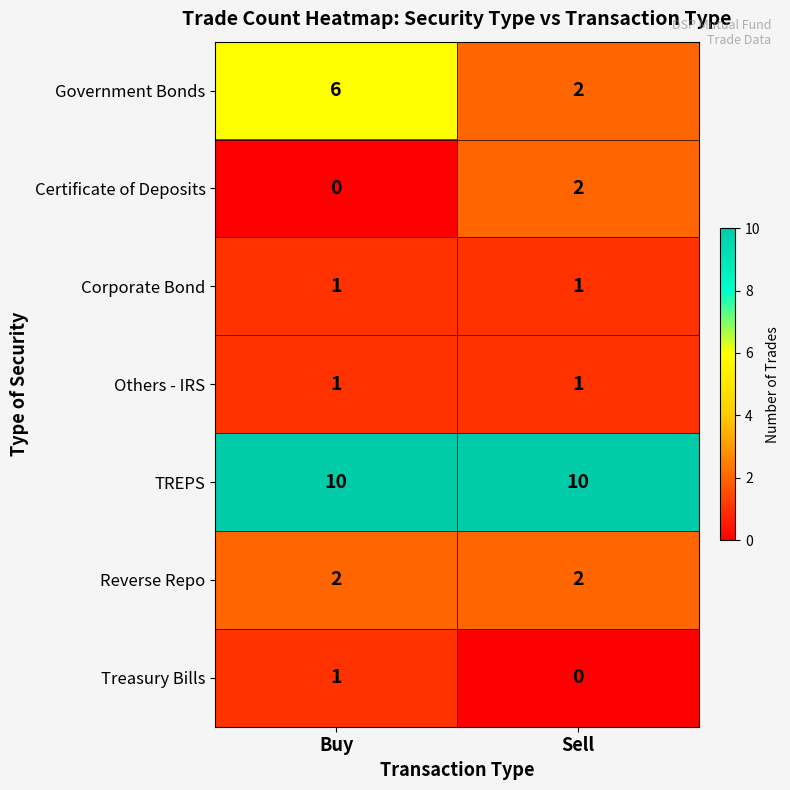

What is the sum of the Government Bonds values at Buy and Sell?

8